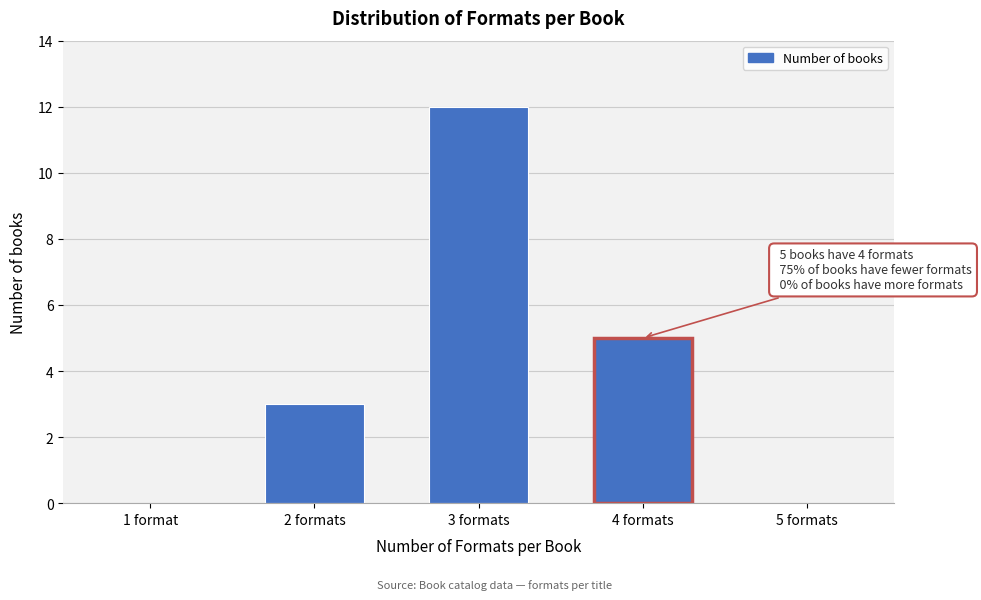

Reading right to left, transcribe all the data shown in this chart.

5 formats=0	4 formats=5	3 formats=12	2 formats=3	1 format=0